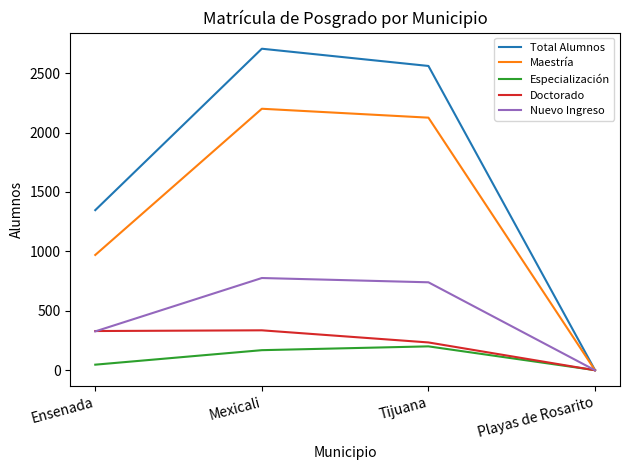

What is the difference between the maximum and second lowest values in the Doctorado series?

102